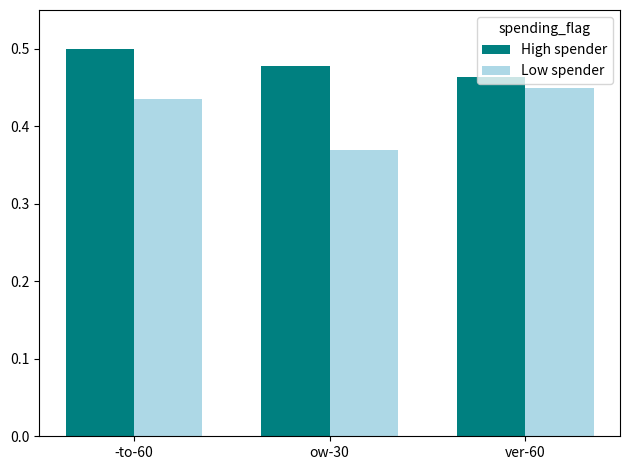

Which series changed the most between -to-60 and ow-30?

Low spender